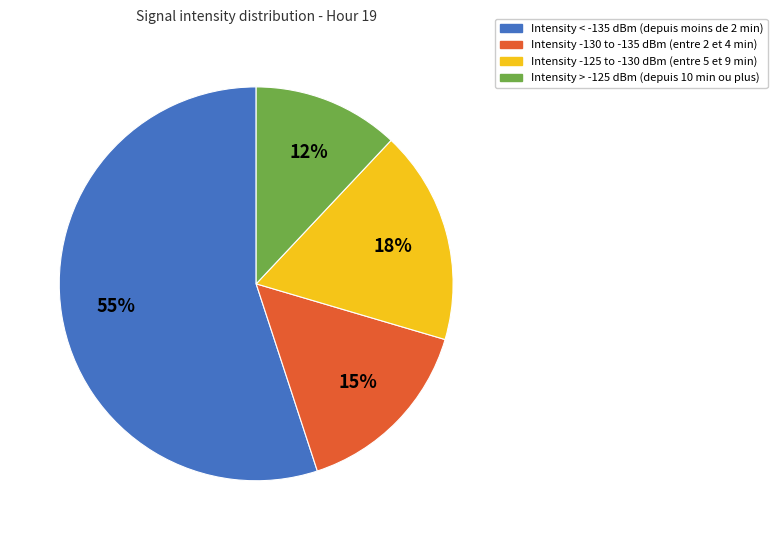

Rank the categories by value from lowest to highest.

Intensity > -125 dBm (depuis 10 min ou plus), Intensity -130 to -135 dBm (entre 2 et 4 min), Intensity -125 to -130 dBm (entre 5 et 9 min), Intensity < -135 dBm (depuis moins de 2 min)